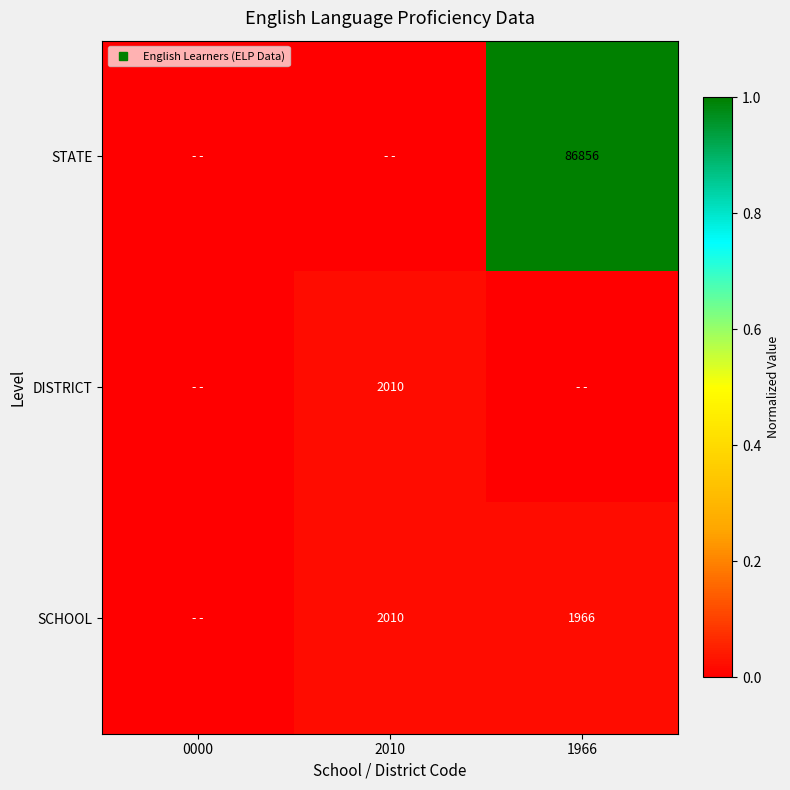

Is it true that STATE equals 0.0 at 0000?

True